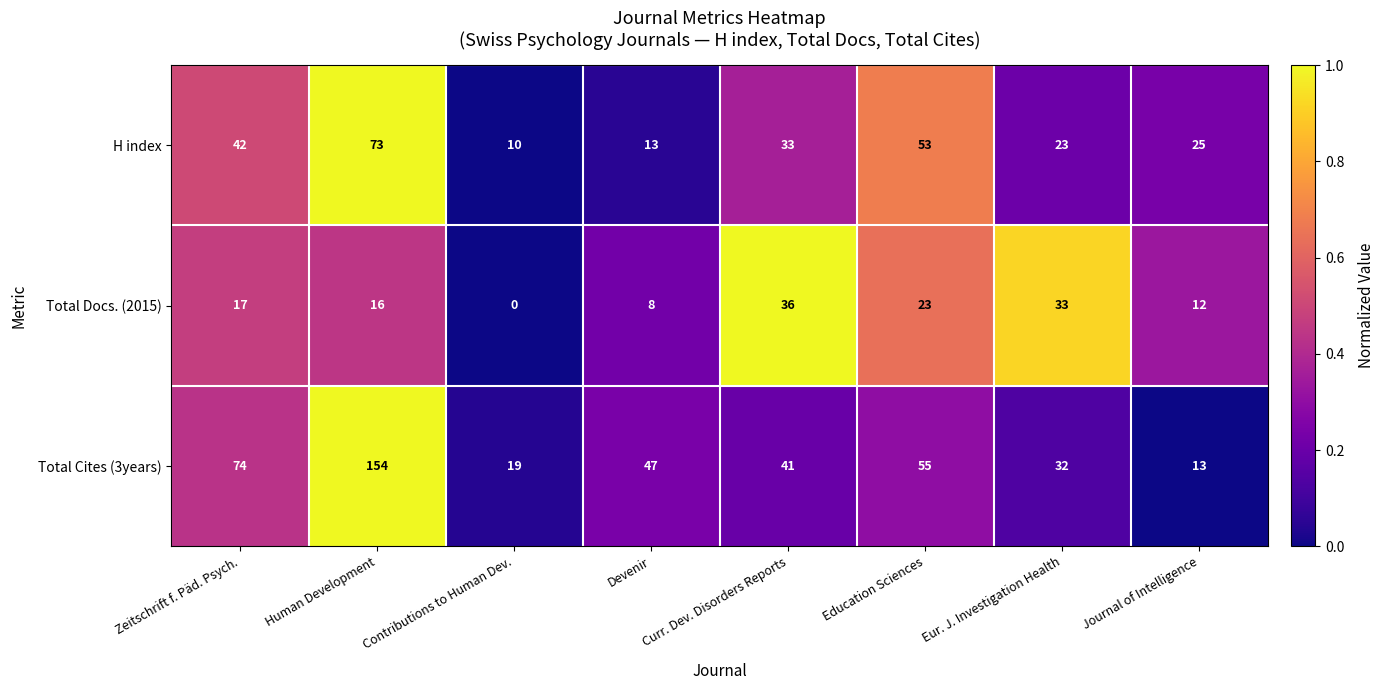

What is the difference between the maximum and minimum values in the Total Docs. (2015) series?

36